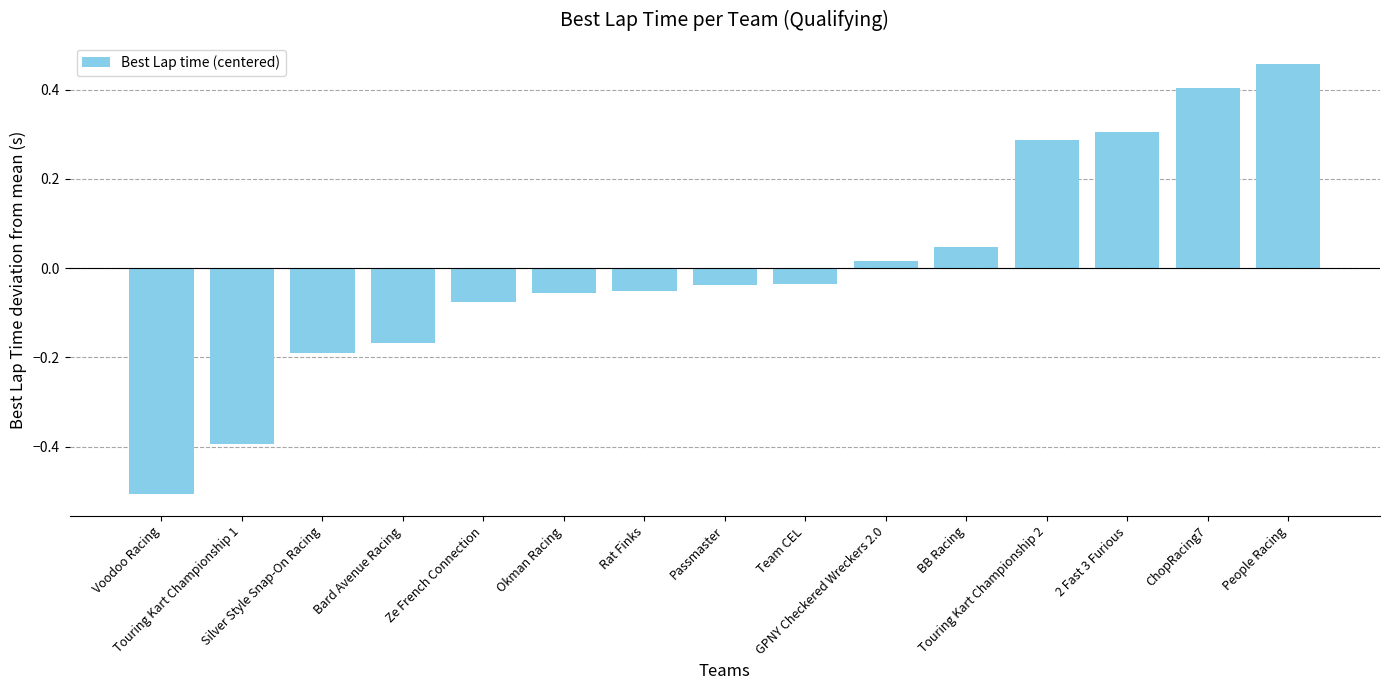

The value at Bard Avenue Racing is -0.1. True or false?

False